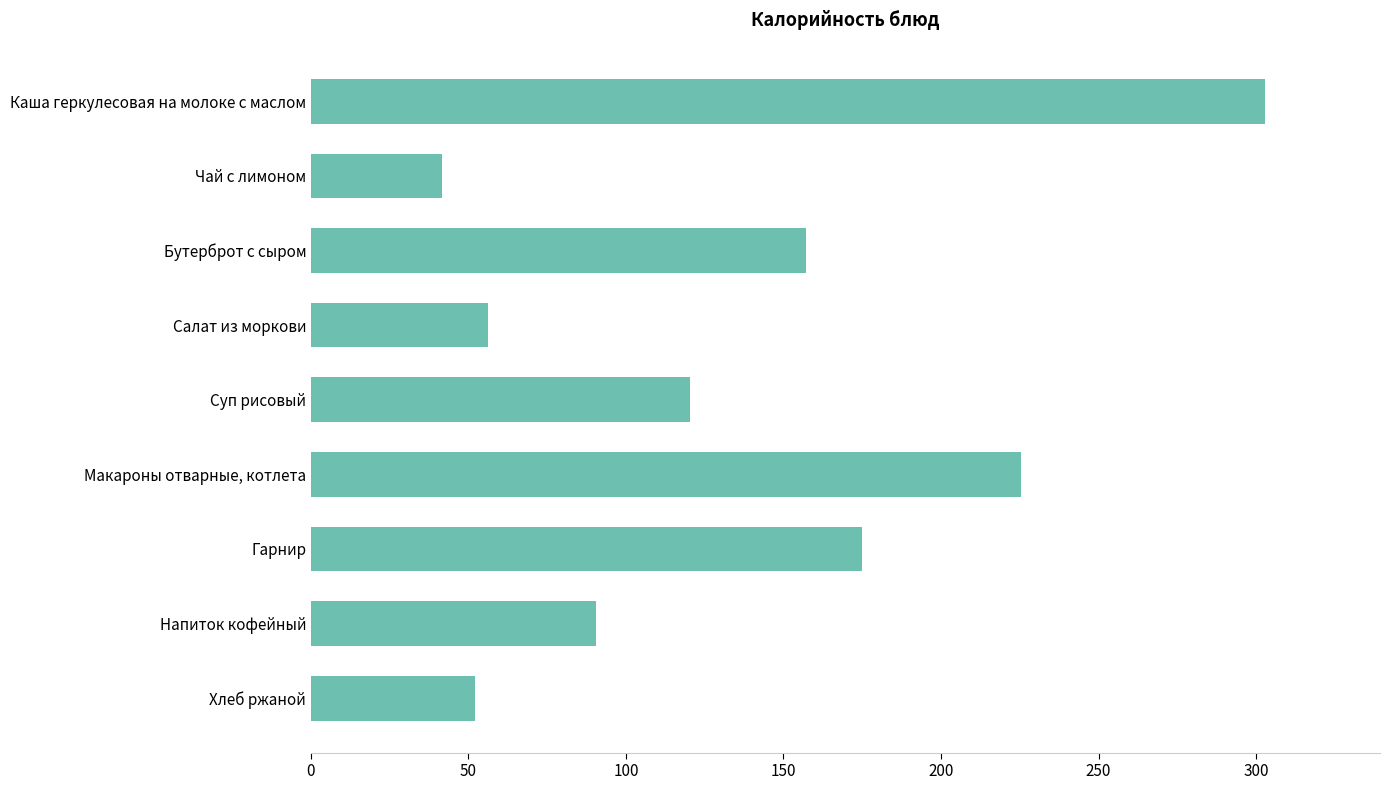

Rank the categories by value from lowest to highest.

Чай с лимоном, Хлеб ржаной, Салат из моркови, Напиток кофейный, Суп рисовый, Бутерброт с сыром, Гарнир, Макароны отварные, котлета, Каша геркулесовая на молоке с маслом